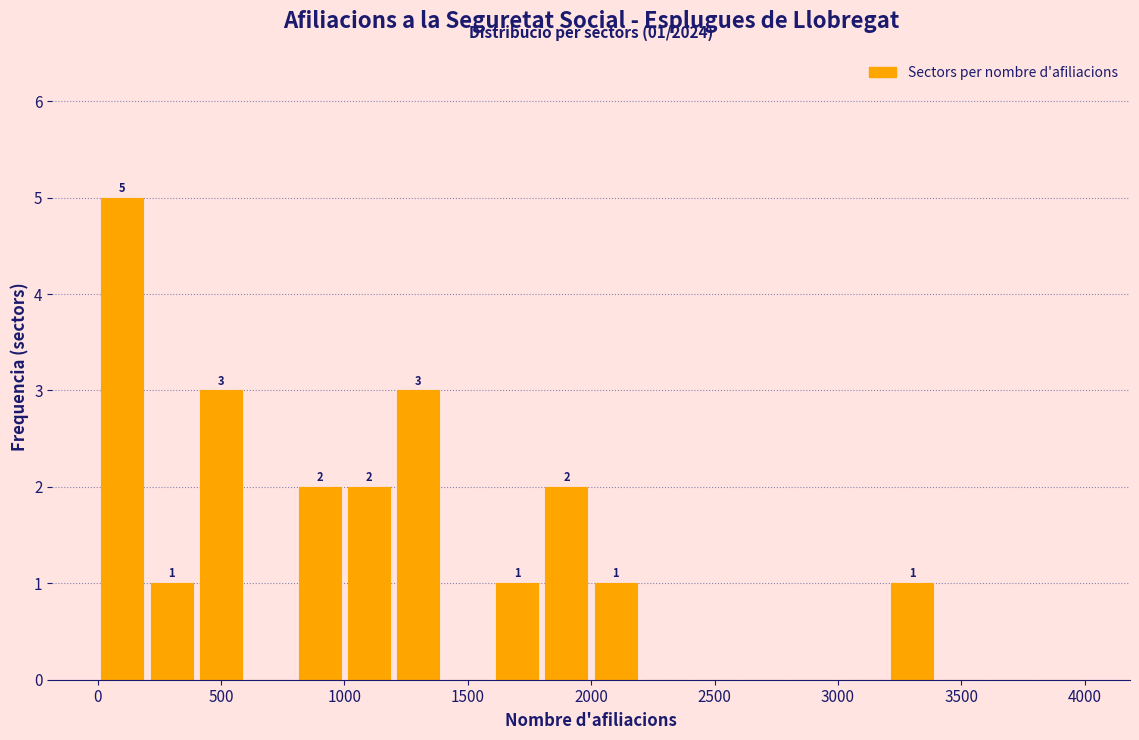

Over which range of the x-axis is the bar tallest?

0 to 200